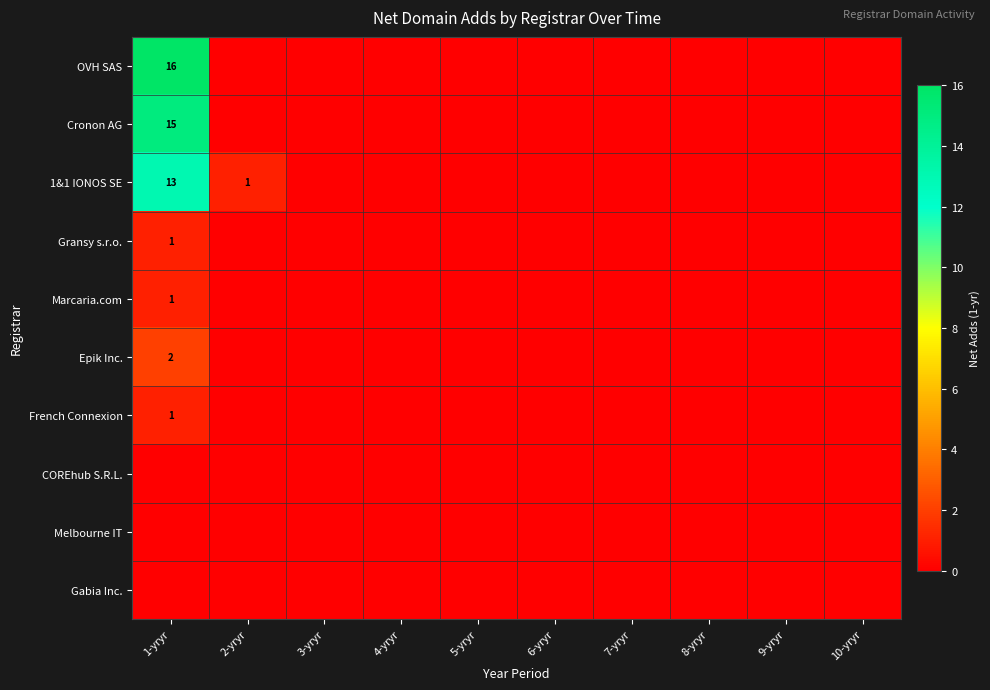

At which category is the sum across all series the highest?

1-yryr